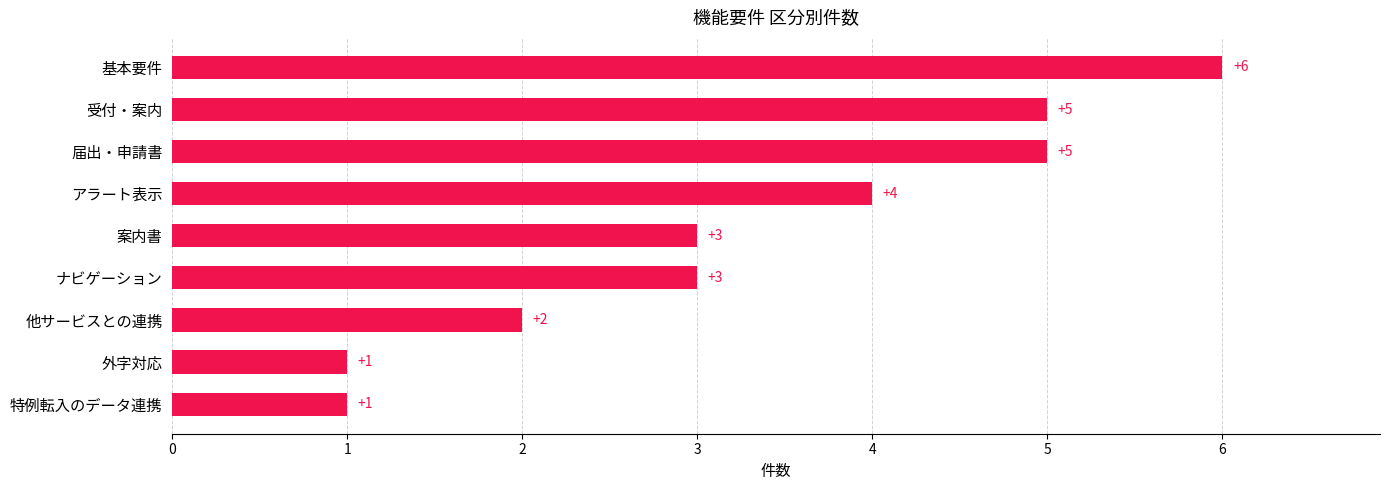

What is the ratio of the value at 基本要件 to the value at 受付・案内?

1.2